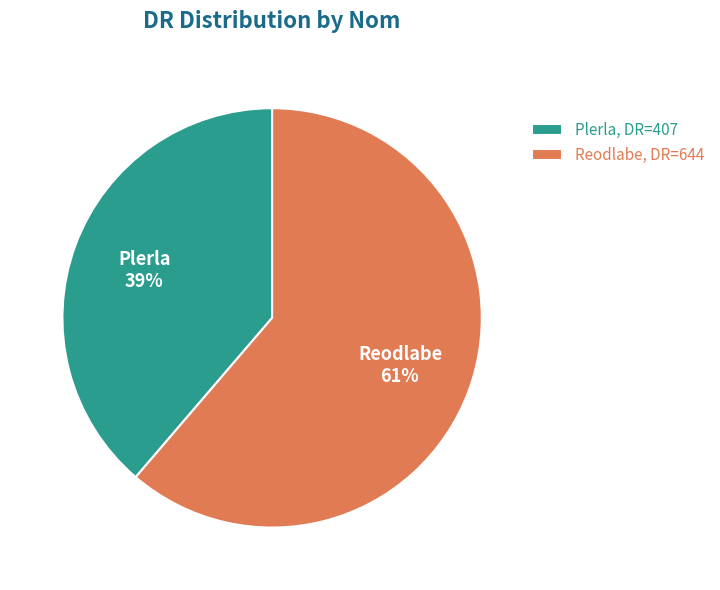

How many segments does this pie chart have?

2